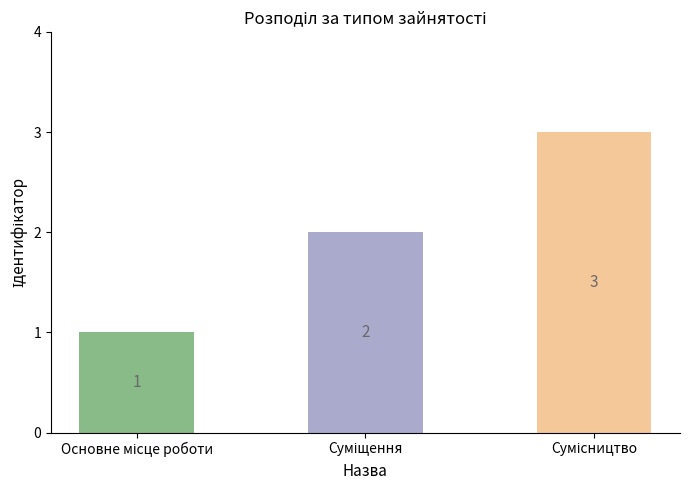

What is the sum of all values?

6